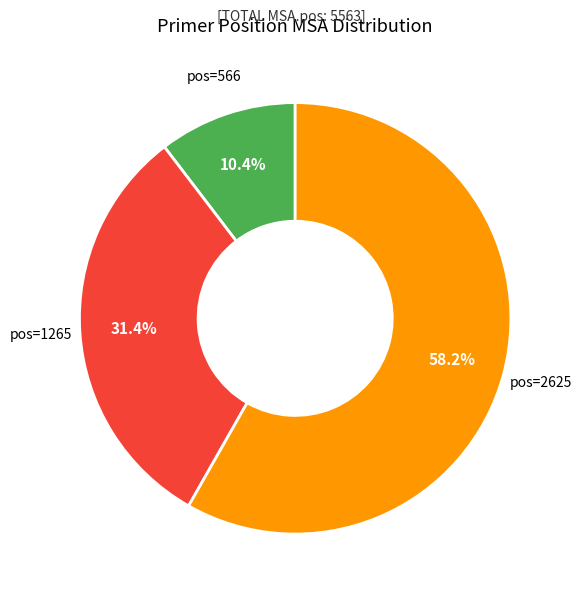

How many segments does this pie chart have?

3